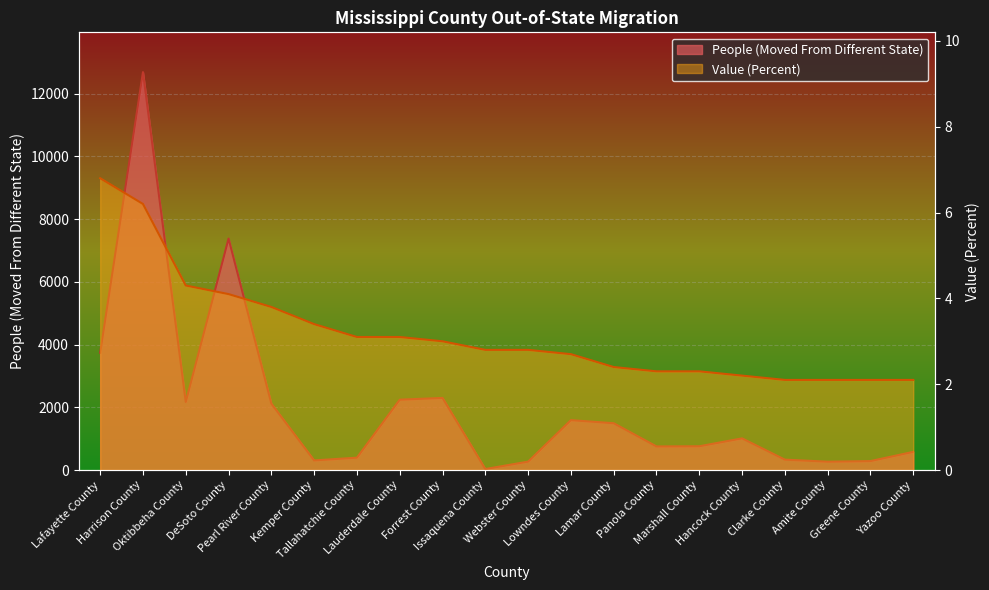

What position from the left is Forrest County?

9